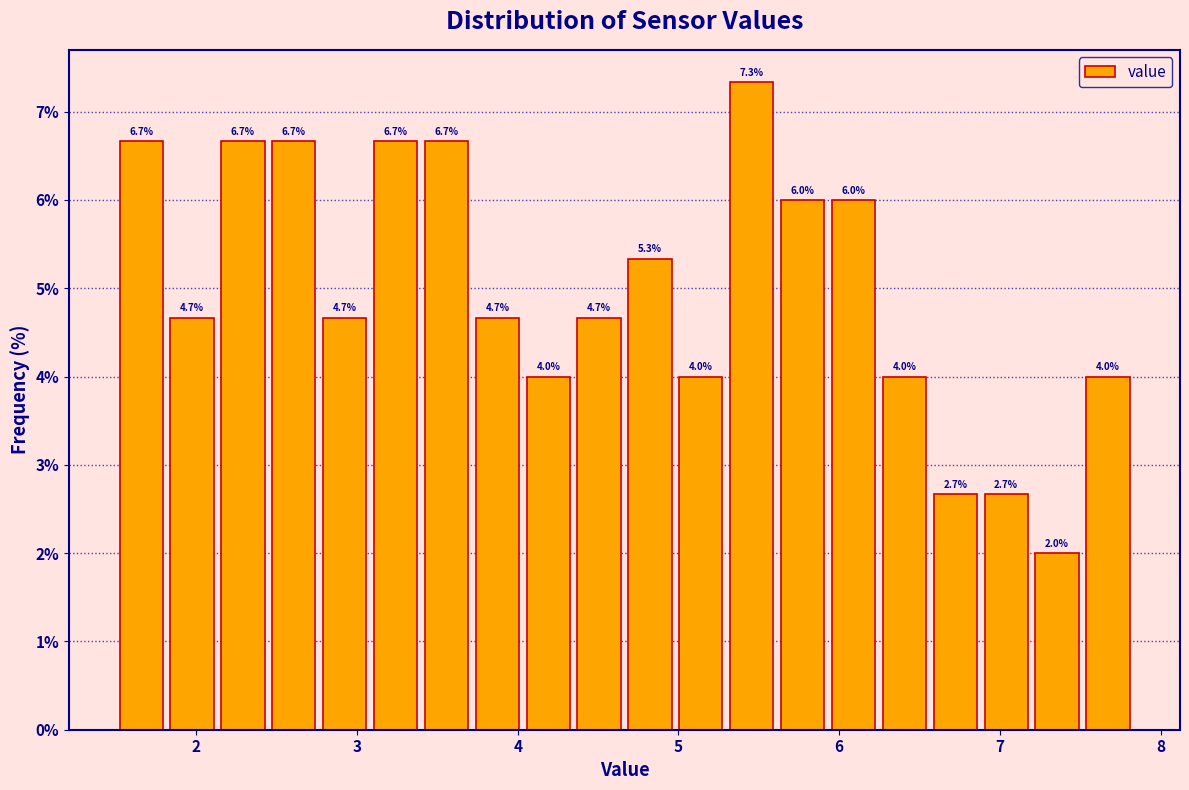

Read against the x-axis, roughly where is the centre of the tallest bar?

5.5